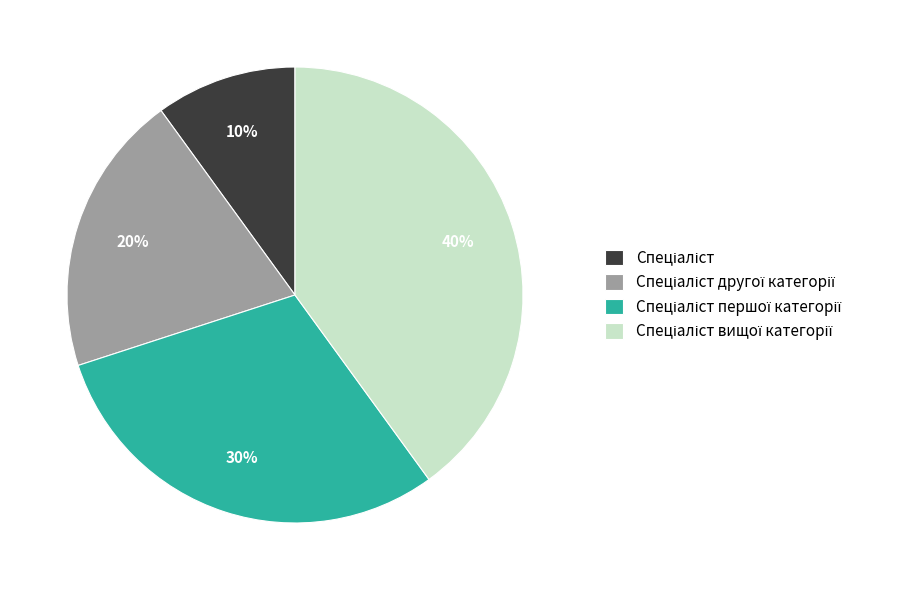

Is there any slice that represents more than half of the pie?

No